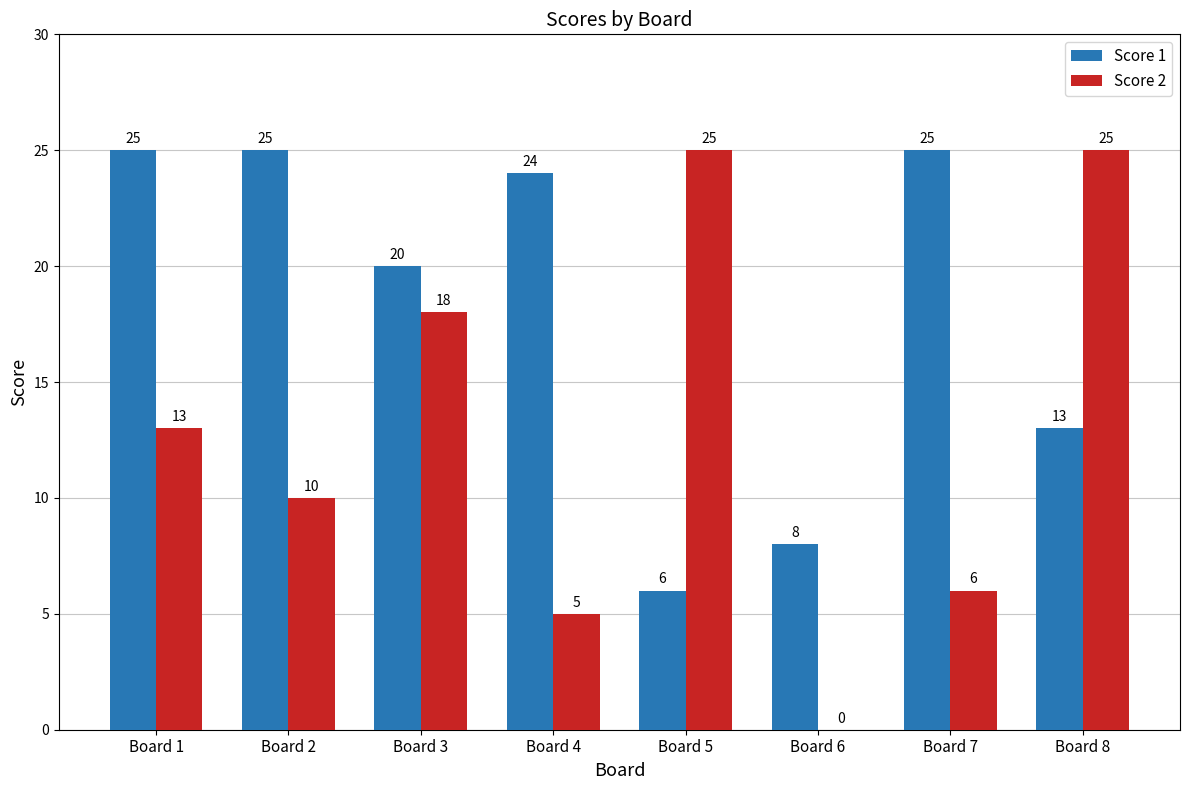

What is the average value of the Score 2 series?

13